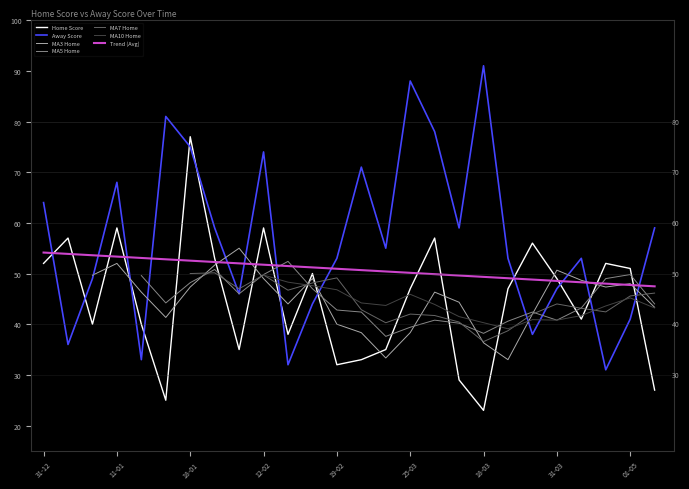

What is the difference between the Away Score values at 18-04 and 11-02?

13